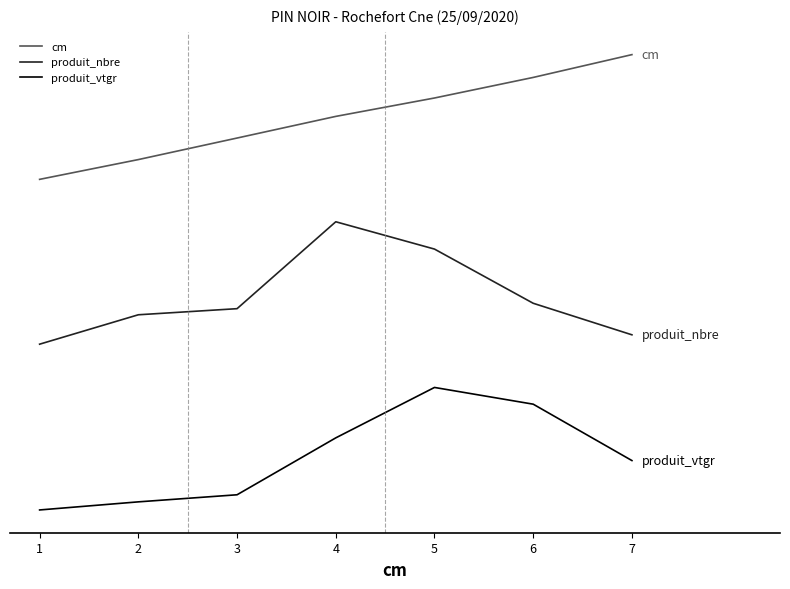

What are all the series names shown in the legend?

cm, produit_nbre, produit_vtgr